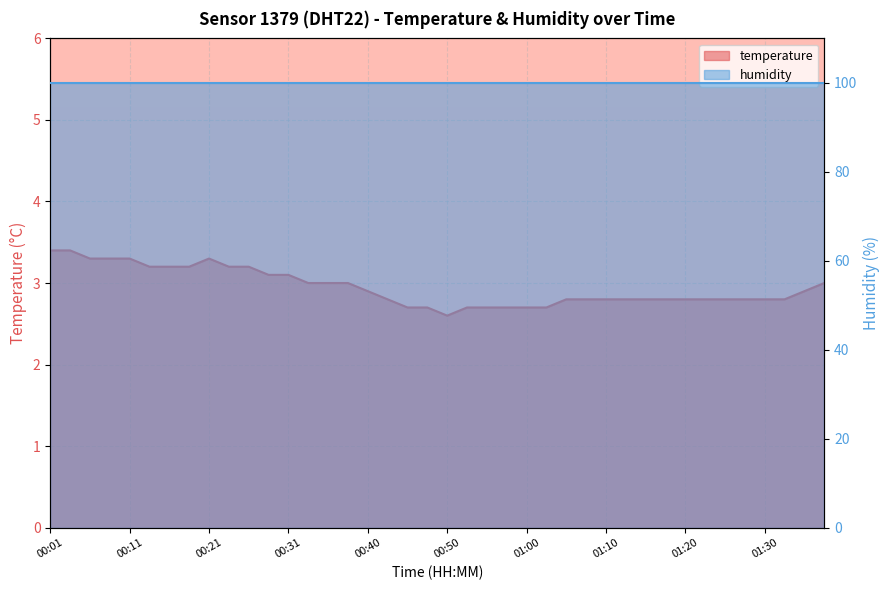

What is the value of the 22nd point from the left?

2.7